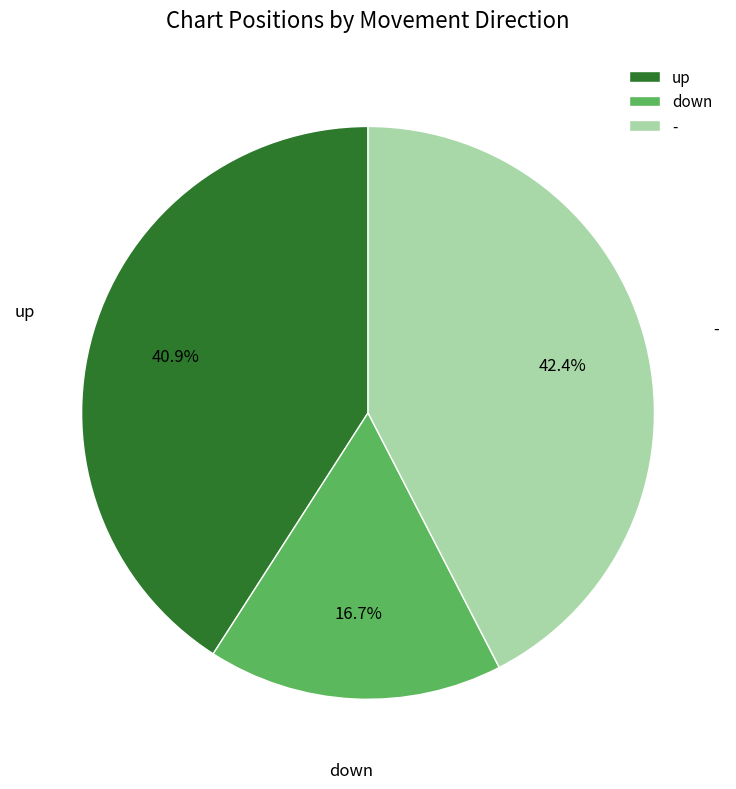

The up slice represents 41% of the pie. True or false?

True